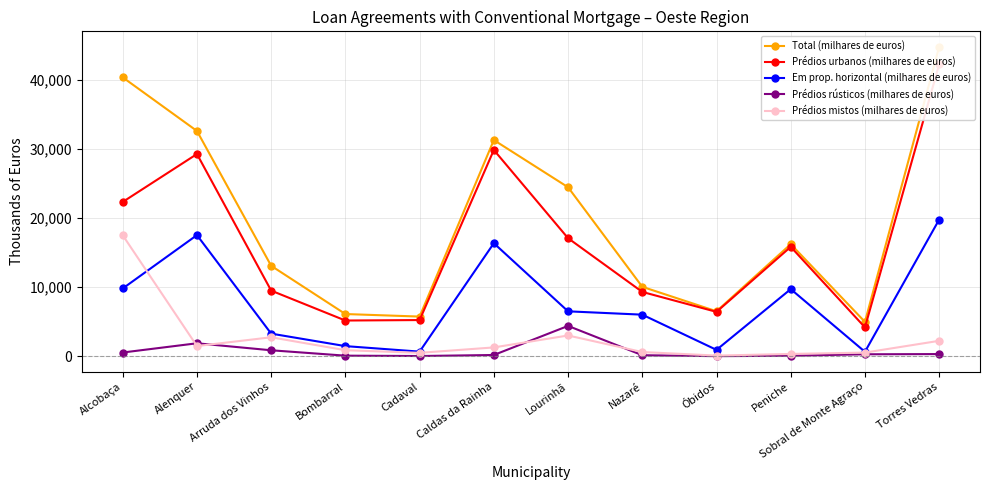

List the series in order of their peak value, lowest first.

Prédios rústicos (milhares de euros), Prédios mistos (milhares de euros), Em prop. horizontal (milhares de euros), Prédios urbanos (milhares de euros), Total (milhares de euros)